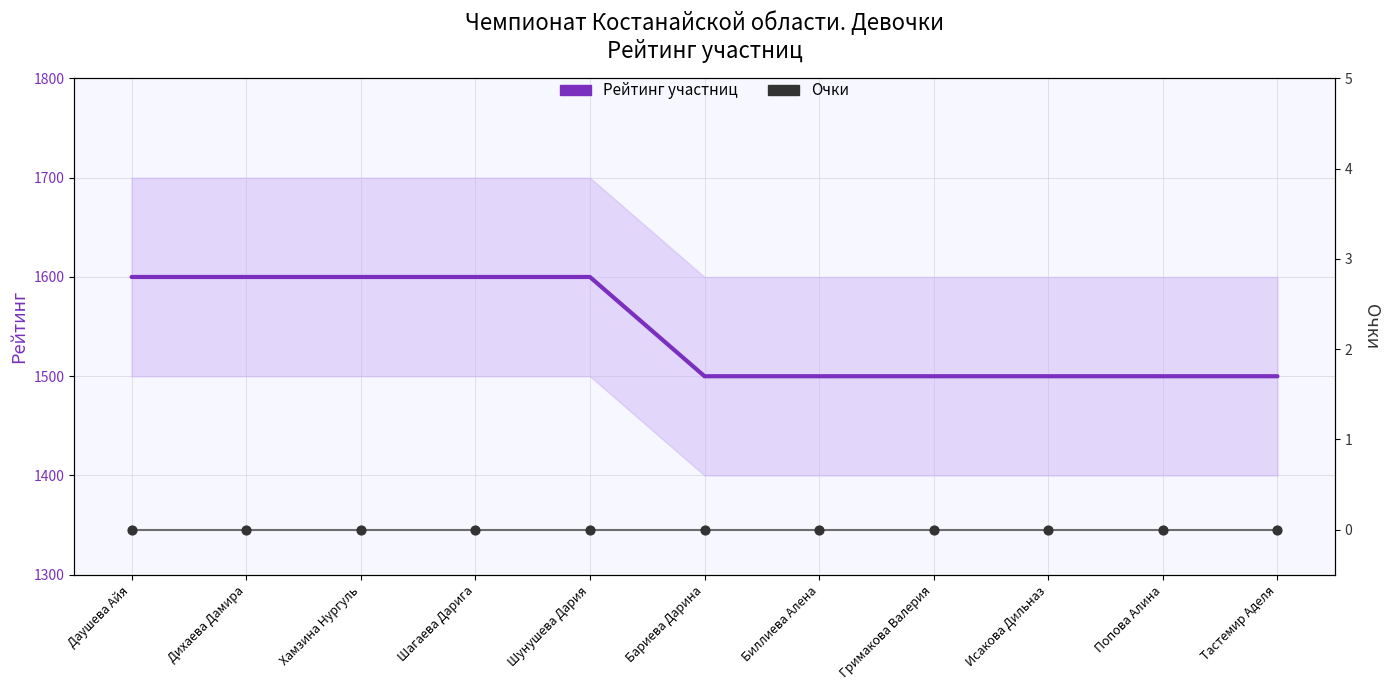

At which category is the sum across all series the highest?

Даушева Айя